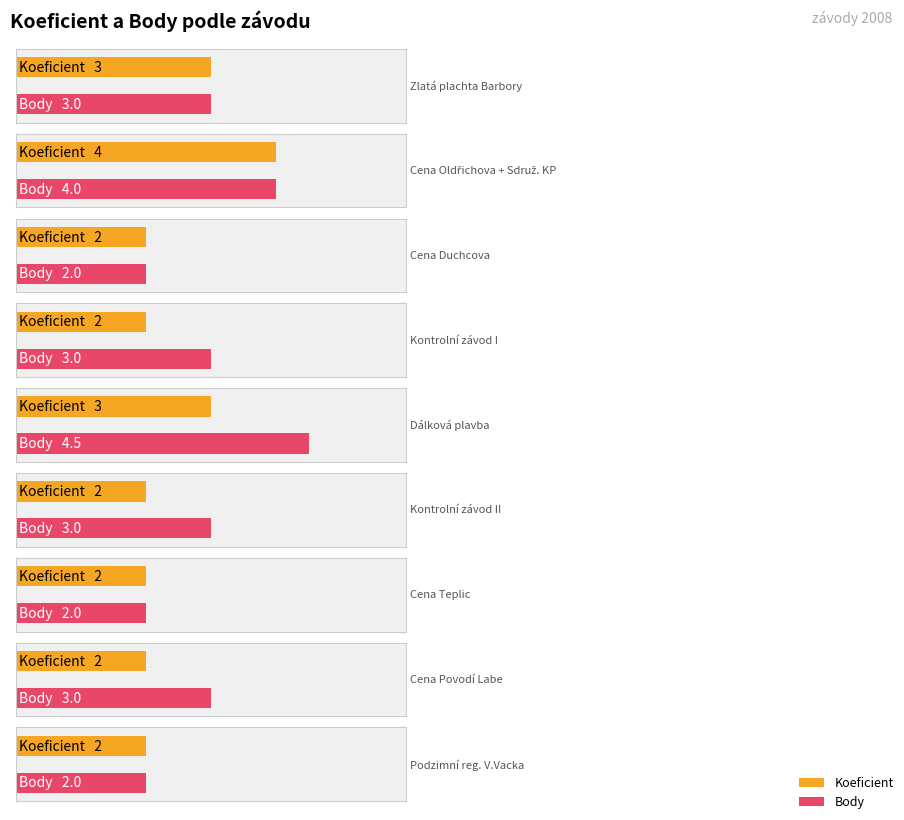

Which series has the largest range (max minus min)?

Body